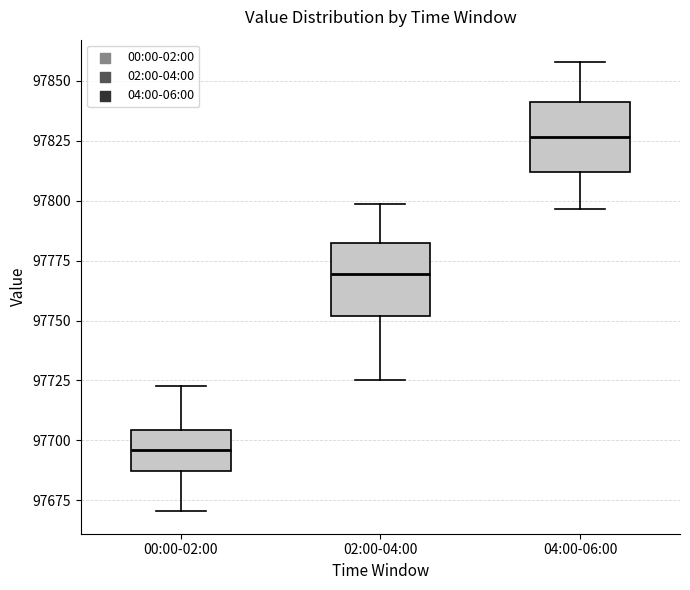

Reading left to right, read every box against the y-axis: the position of its median line, the range the box covers, and the ends of its whiskers. The values are not printed on the chart, so give them approximately, as read against the axis.

00:00-02:00: median 97695, box 97685 to 97705, whiskers 97670 to 97725
02:00-04:00: median 97770, box 97750 to 97780, whiskers 97725 to 97800
04:00-06:00: median 97825, box 97810 to 97840, whiskers 97795 to 97860